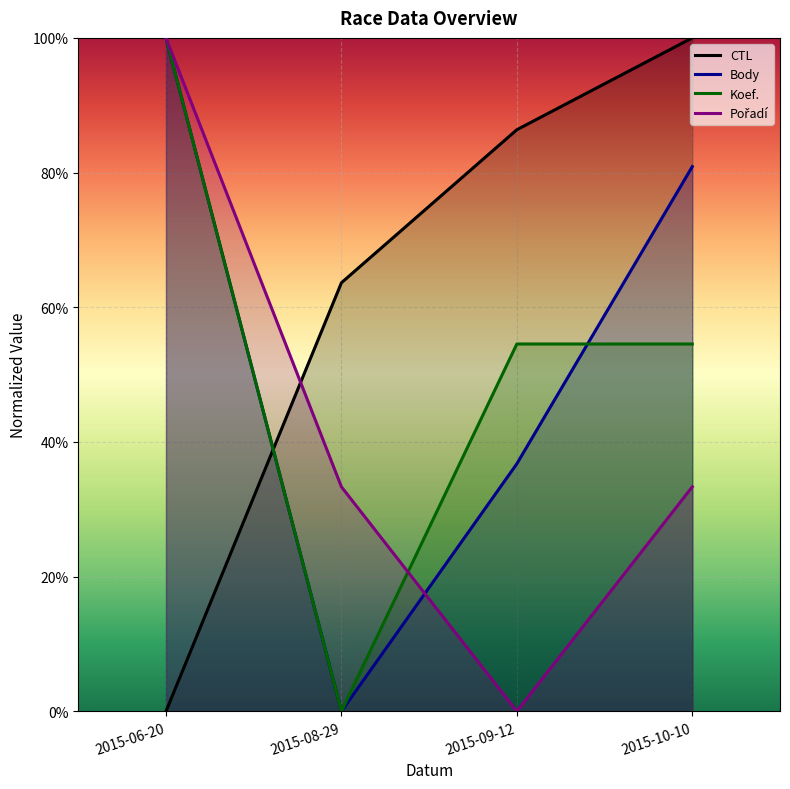

Where is Body nearest to the value 0?

2015-08-29